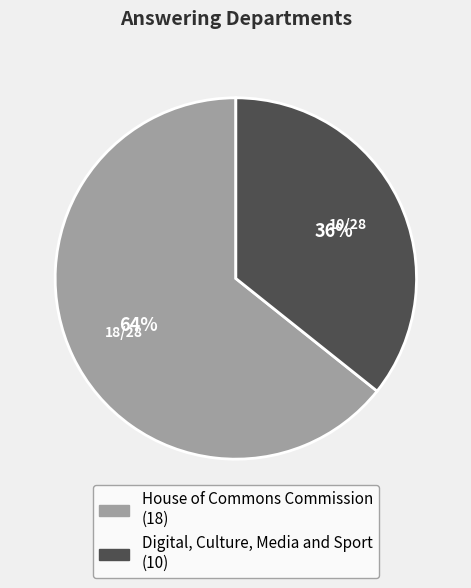

How many segments does this pie chart have?

2